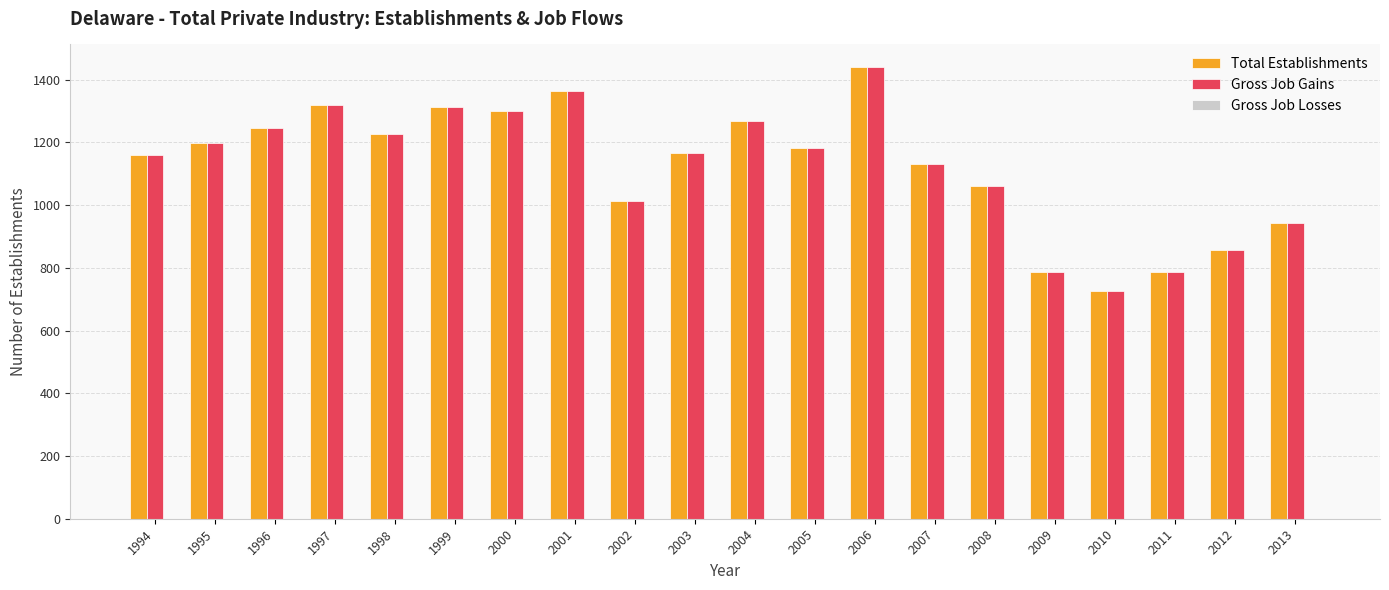

What is the smallest value displayed?

725